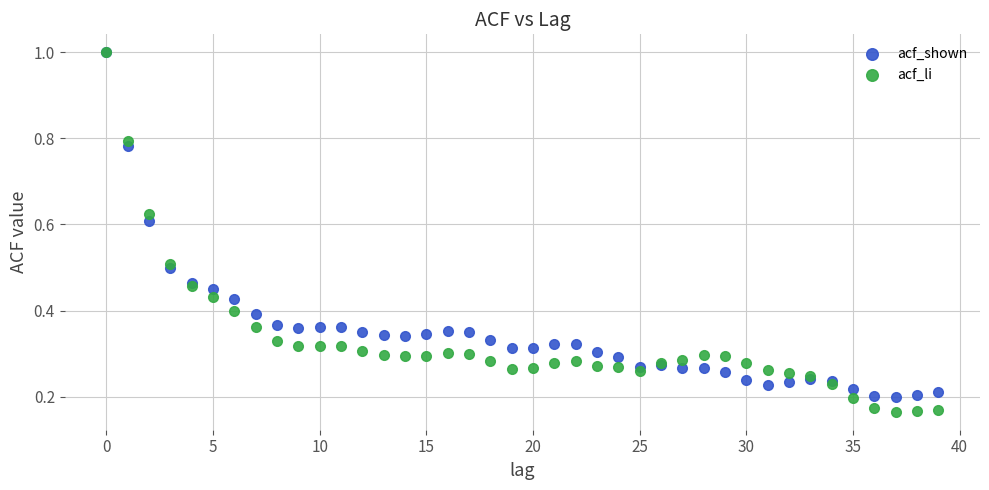

What are all the series names shown in the legend?

acf_shown, acf_li